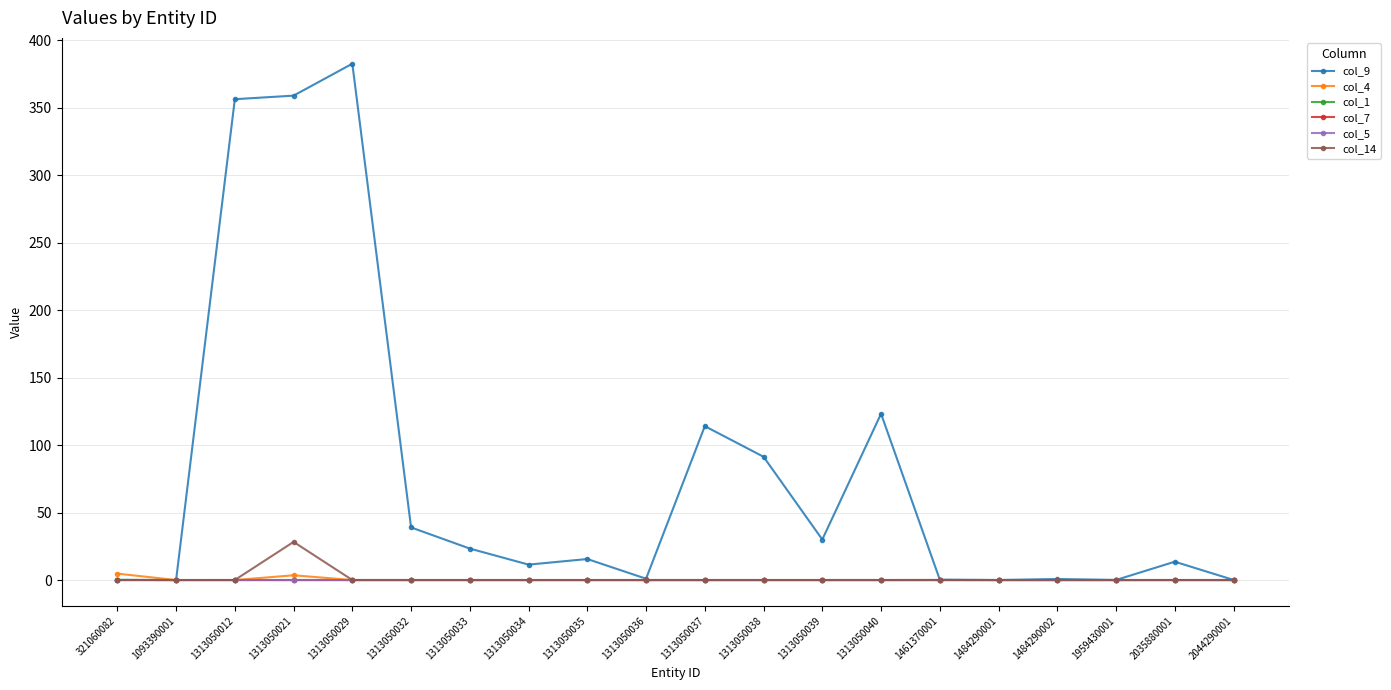

What is the difference between the highest and lowest values at 1313050021?

358.9